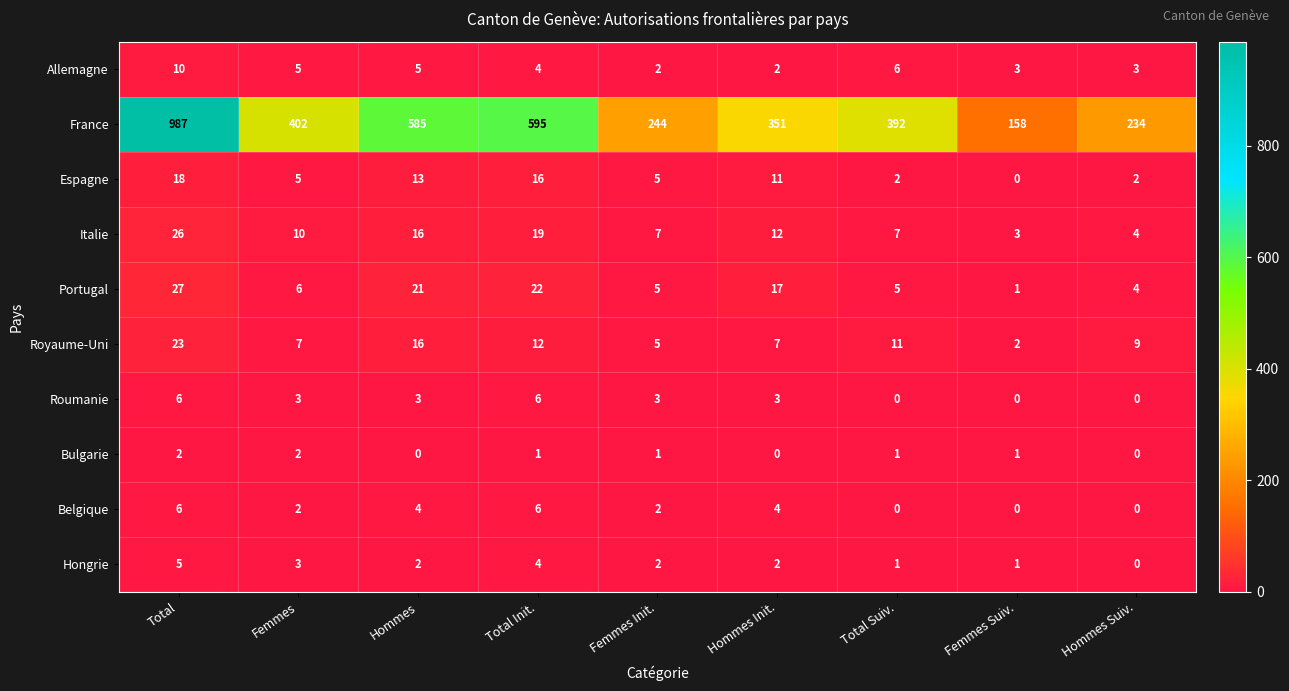

What is the difference between the Portugal values at Hommes Suiv. and Hommes?

17